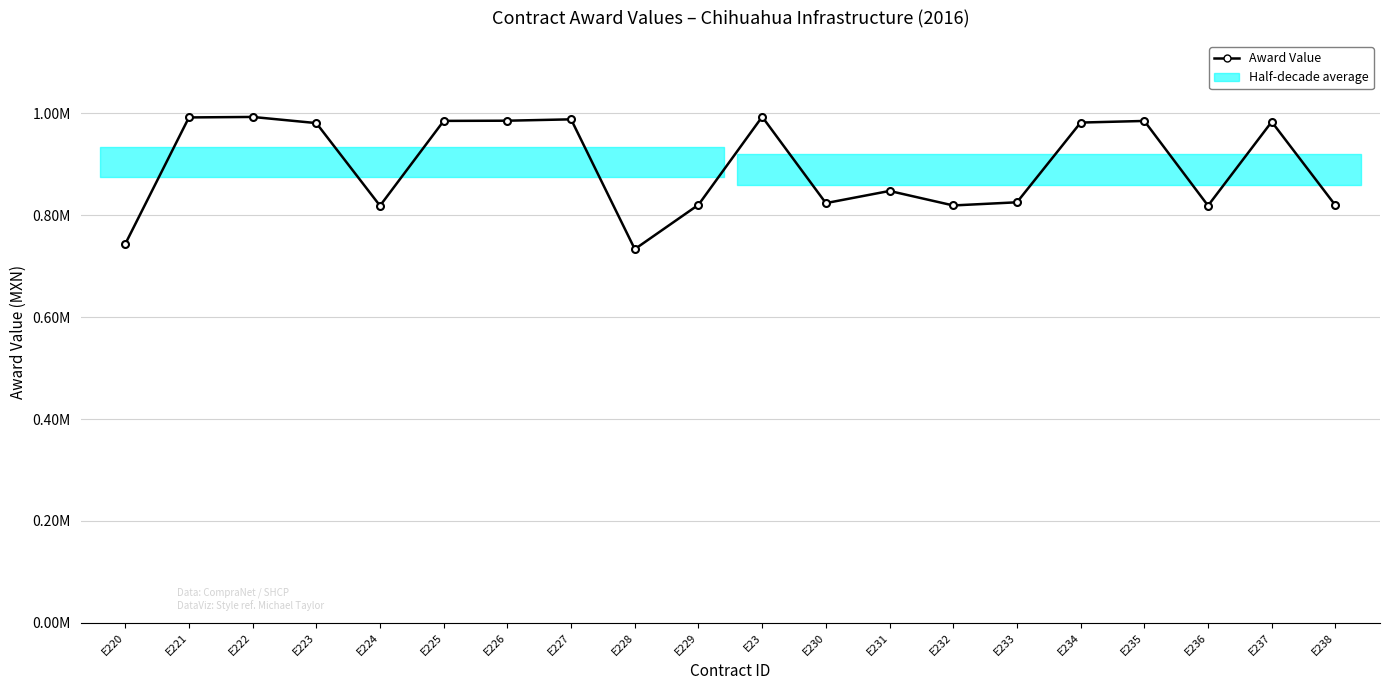

What is the maximum value shown in the chart?

993343.6